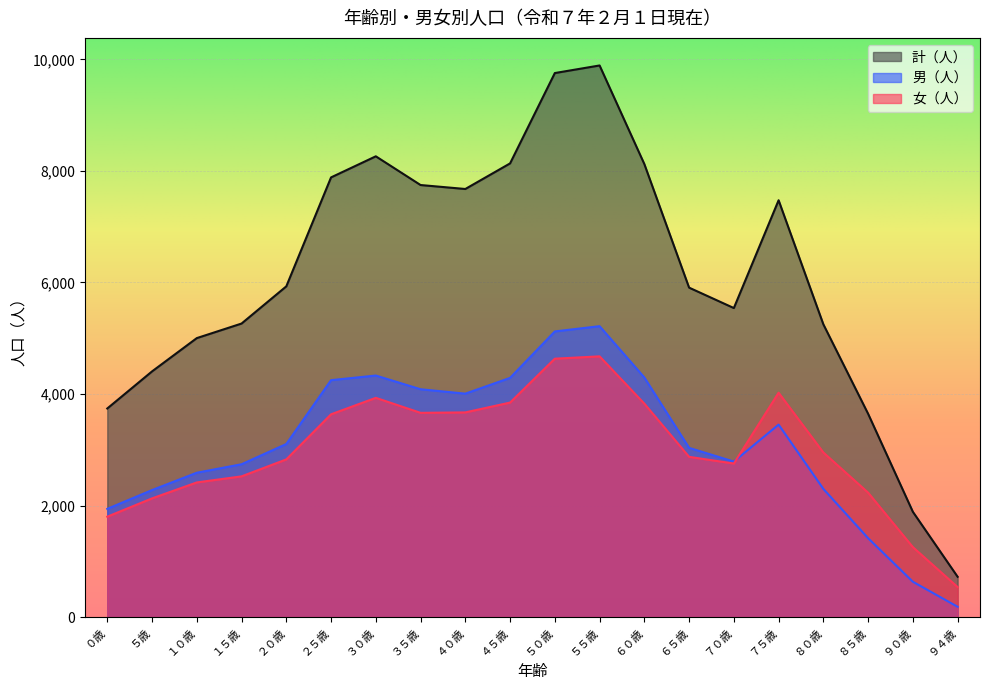

Which has a higher value, ６０歳 or ０歳?

６０歳